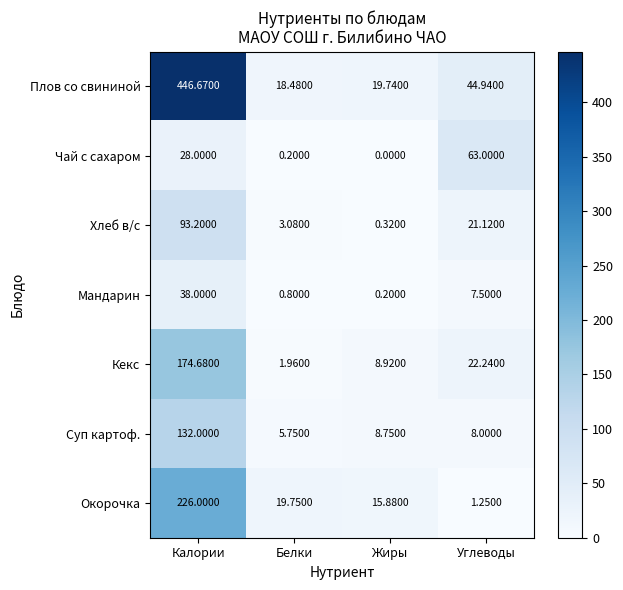

Which series has the largest total across all categories?

Плов со свининой